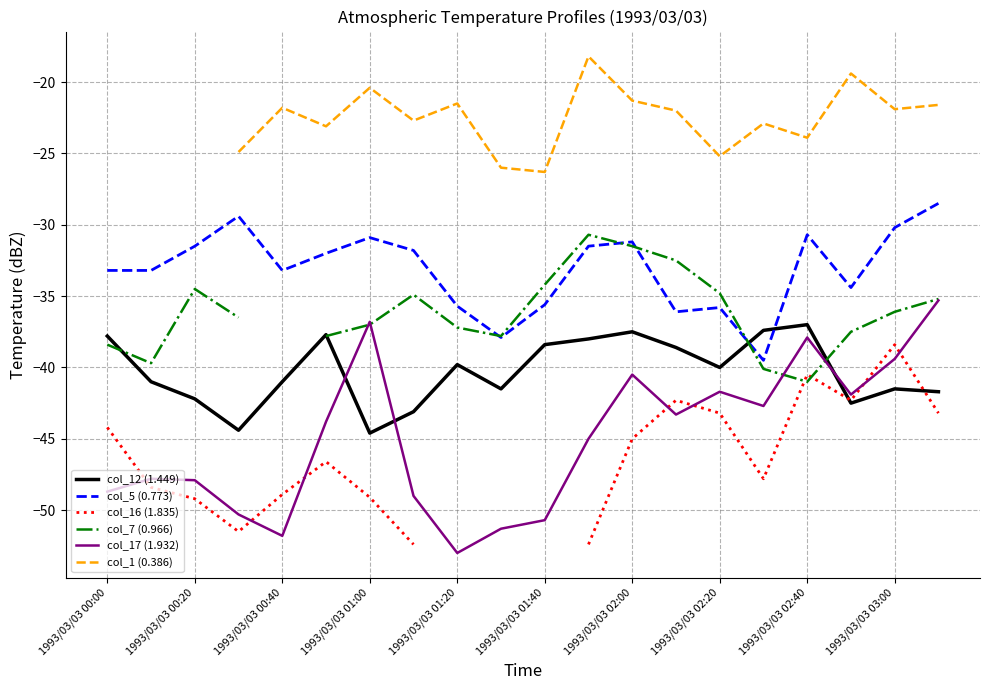

What is the approximate value of col_12 (1.449) at 1993/03/03 02:40?

-37.0